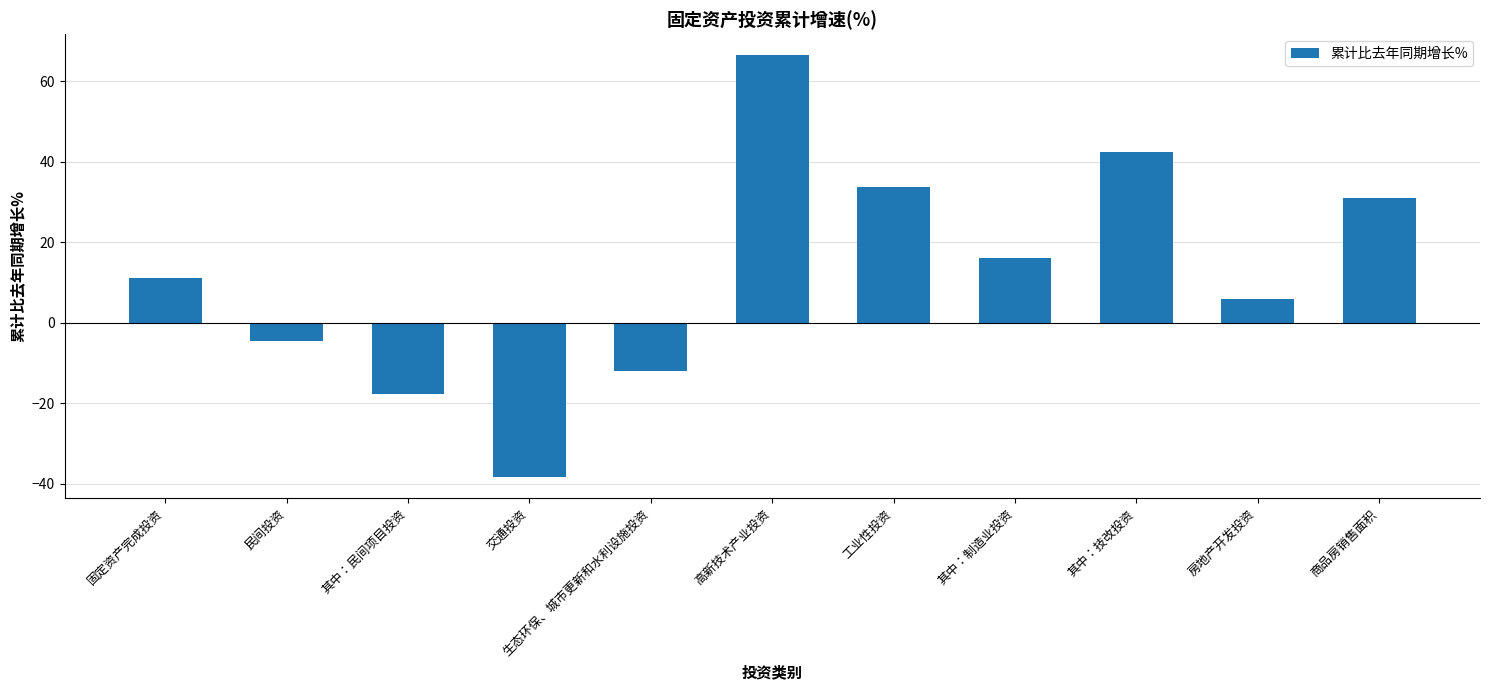

How many bars are there in total?

11